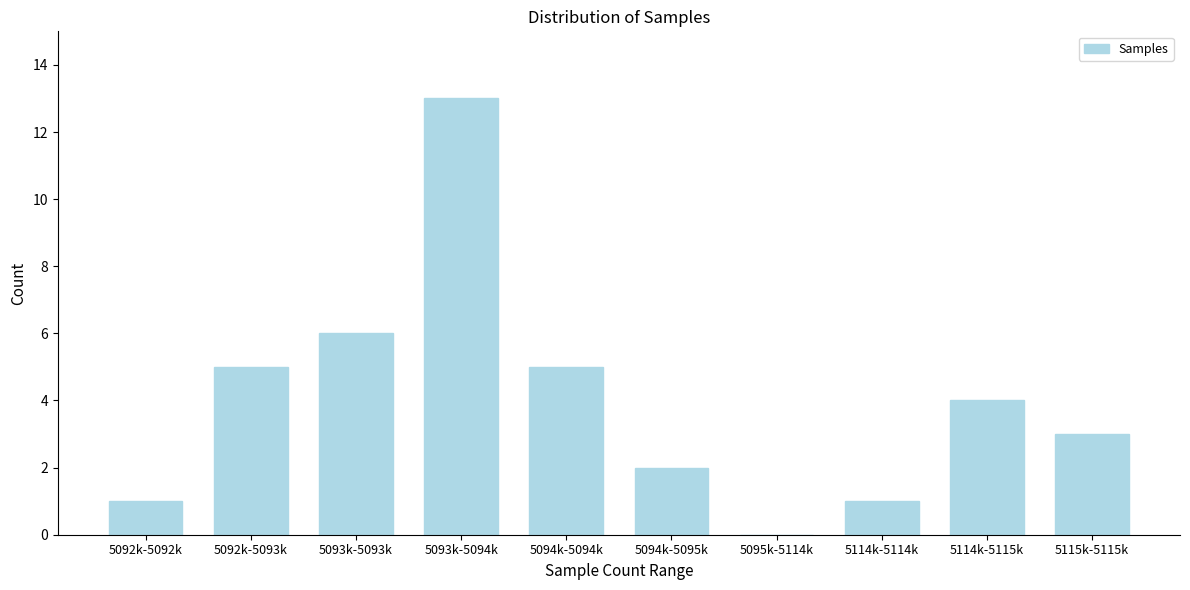

Reading left to right, list all the values displayed in this chart.

5092k-5092k=1	5092k-5093k=5	5093k-5093k=6	5093k-5094k=13	5094k-5094k=5	5094k-5095k=2	5095k-5114k=0	5114k-5114k=1	5114k-5115k=4	5115k-5115k=3